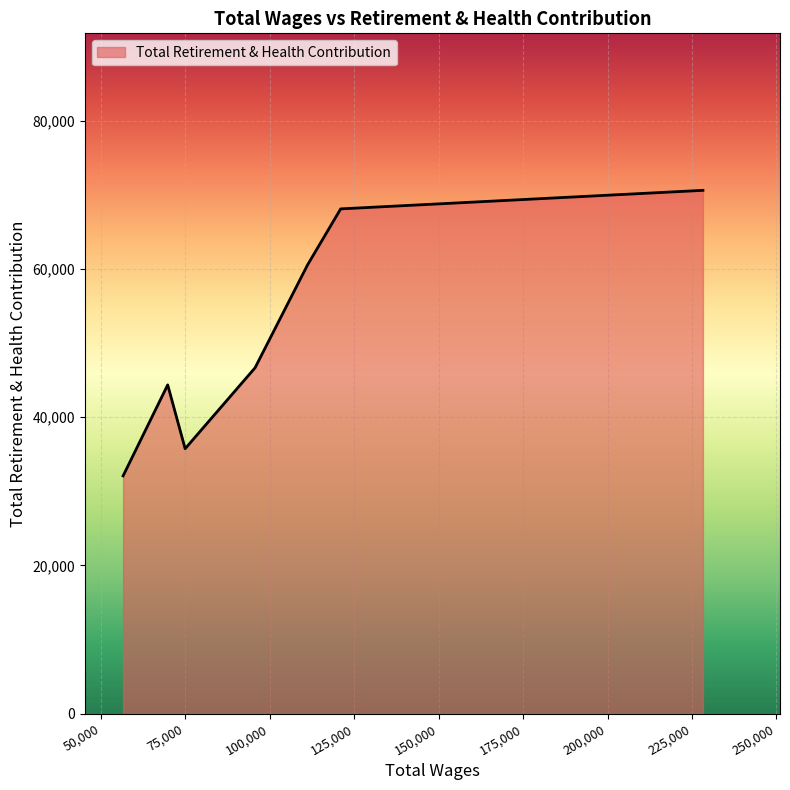

What is the greatest value displayed?

70600